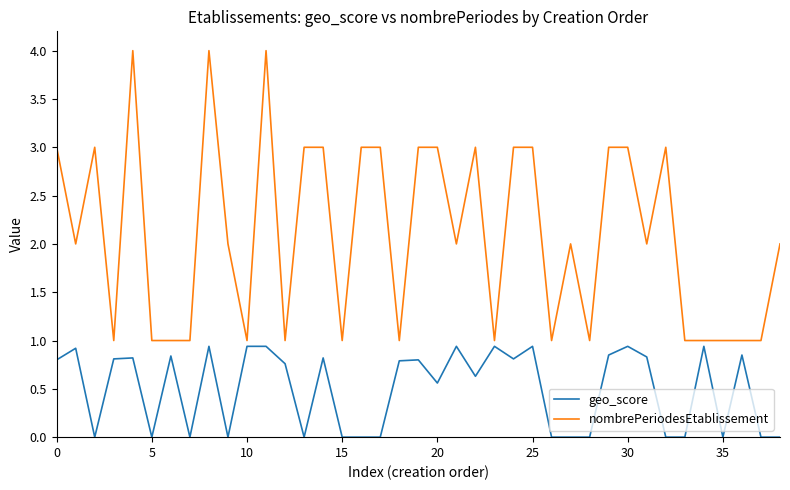

Which series has the largest total across all categories?

nombrePeriodesEtablissement